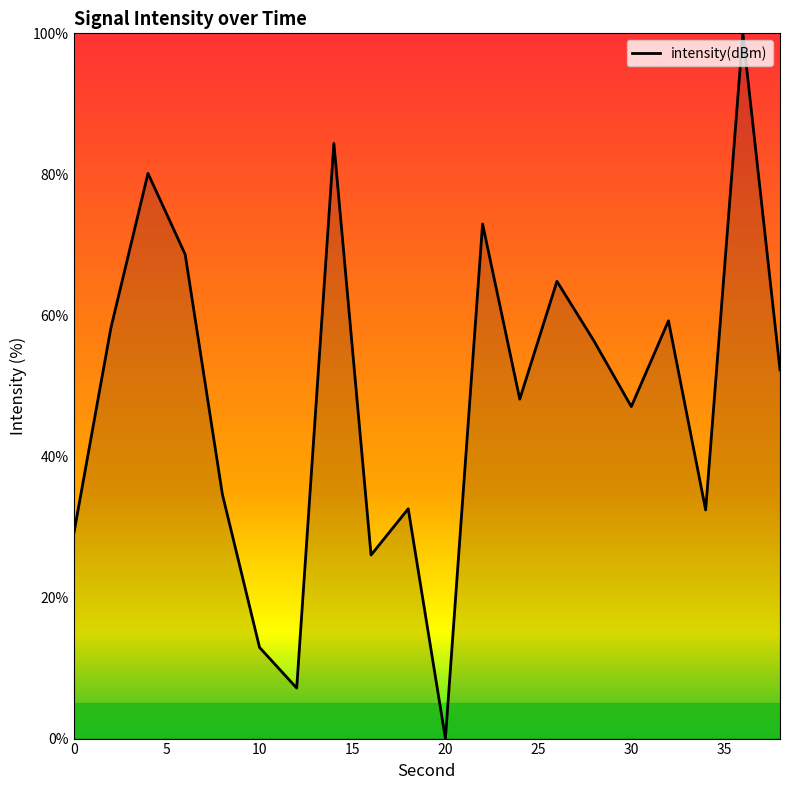

What is the maximum value shown in the chart?

100.0